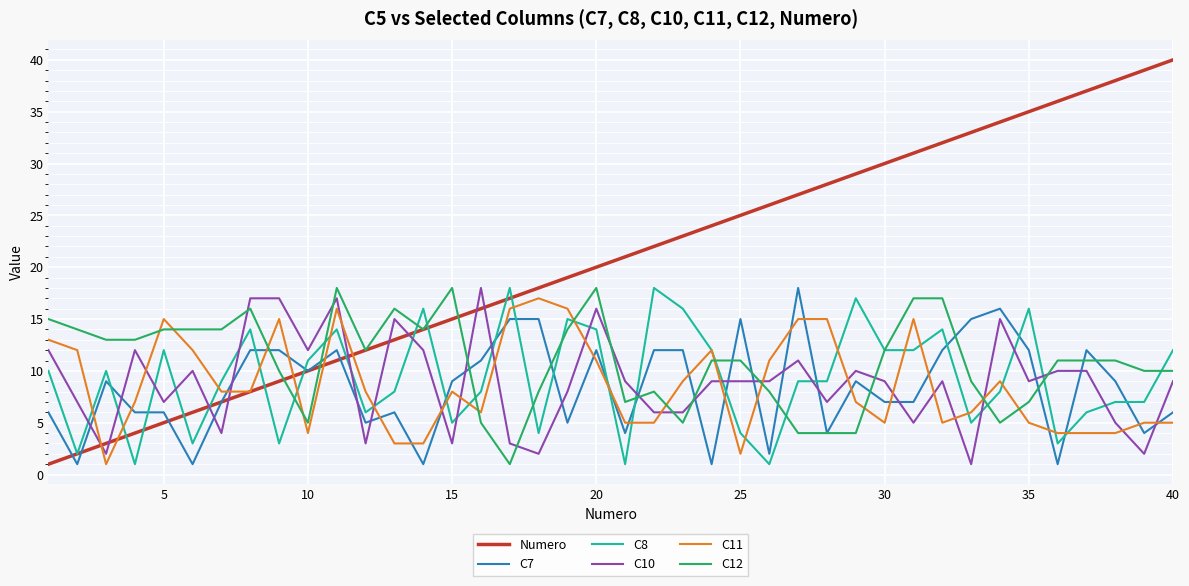

Reading left to right, transcribe all the data shown in this chart.

Numero: 1	2	3	4	5	6	7	8	9	10	11	12	13	14	15	16	17	18	19	20	21	22	23	24	25	26	27	28	29	30	31	32	33	34	35	36	37	38	39	40
C7: 6	1	9	6	6	1	7	12	12	10	12	5	6	1	9	11	15	15	5	12	4	12	12	1	15	2	18	4	9	7	7	12	15	16	12	1	12	9	4	6
C8: 10	2	10	1	12	3	9	14	3	11	14	6	8	16	5	8	18	4	15	14	1	18	16	12	4	1	9	9	17	12	12	14	5	8	16	3	6	7	7	12
C10: 12	7	2	12	7	10	4	17	17	12	17	3	15	12	3	18	3	2	8	16	9	6	6	9	9	9	11	7	10	9	5	9	1	15	9	10	10	5	2	9
C11: 13	12	1	7	15	12	8	8	15	4	16	8	3	3	8	6	16	17	16	11	5	5	9	12	2	11	15	15	7	5	15	5	6	9	5	4	4	4	5	5
C12: 15	14	13	13	14	14	14	16	10	5	18	12	16	14	18	5	1	8	14	18	7	8	5	11	11	8	4	4	4	12	17	17	9	5	7	11	11	11	10	10